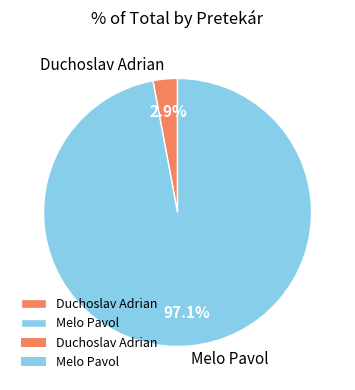

What portion of the pie excludes Melo Pavol?

2.9%